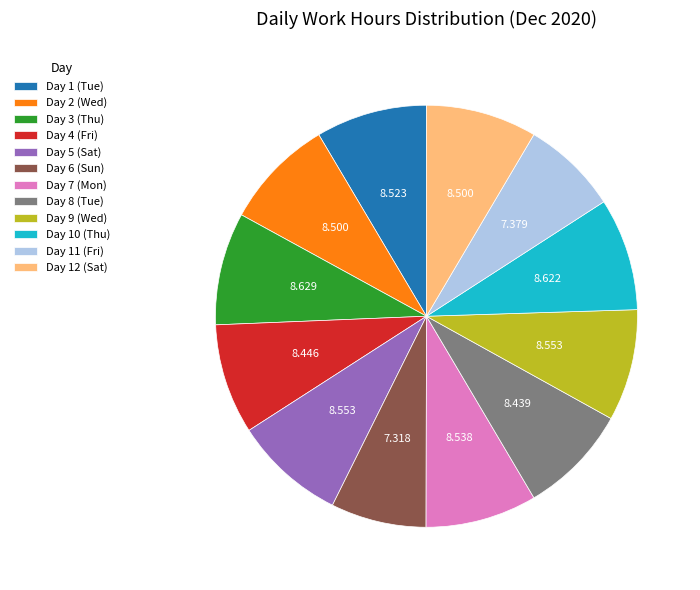

Is there a majority slice in this chart?

No